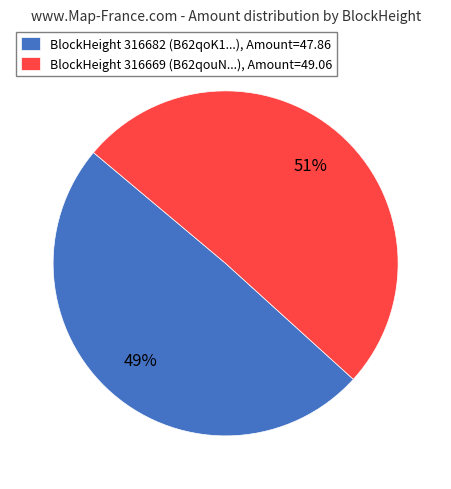

How many slices are in this pie chart?

2